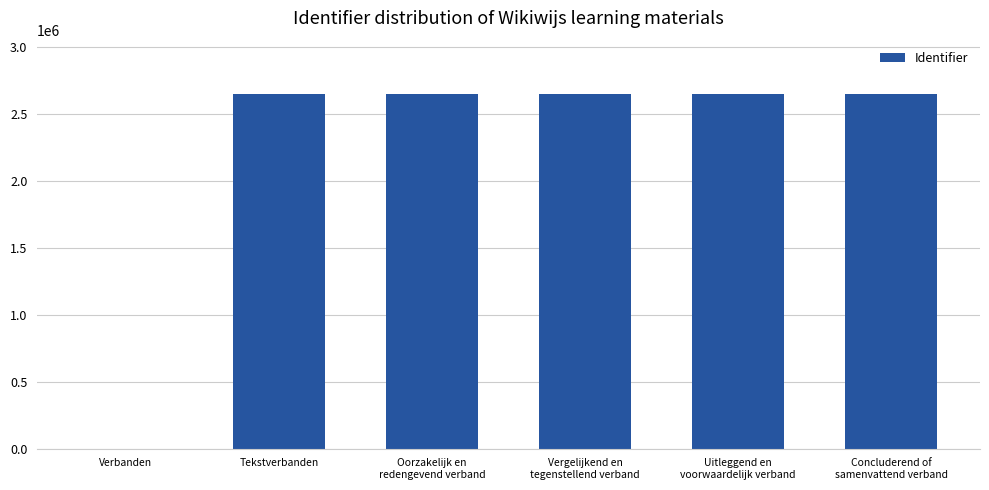

What is the sum of all values?

13244273